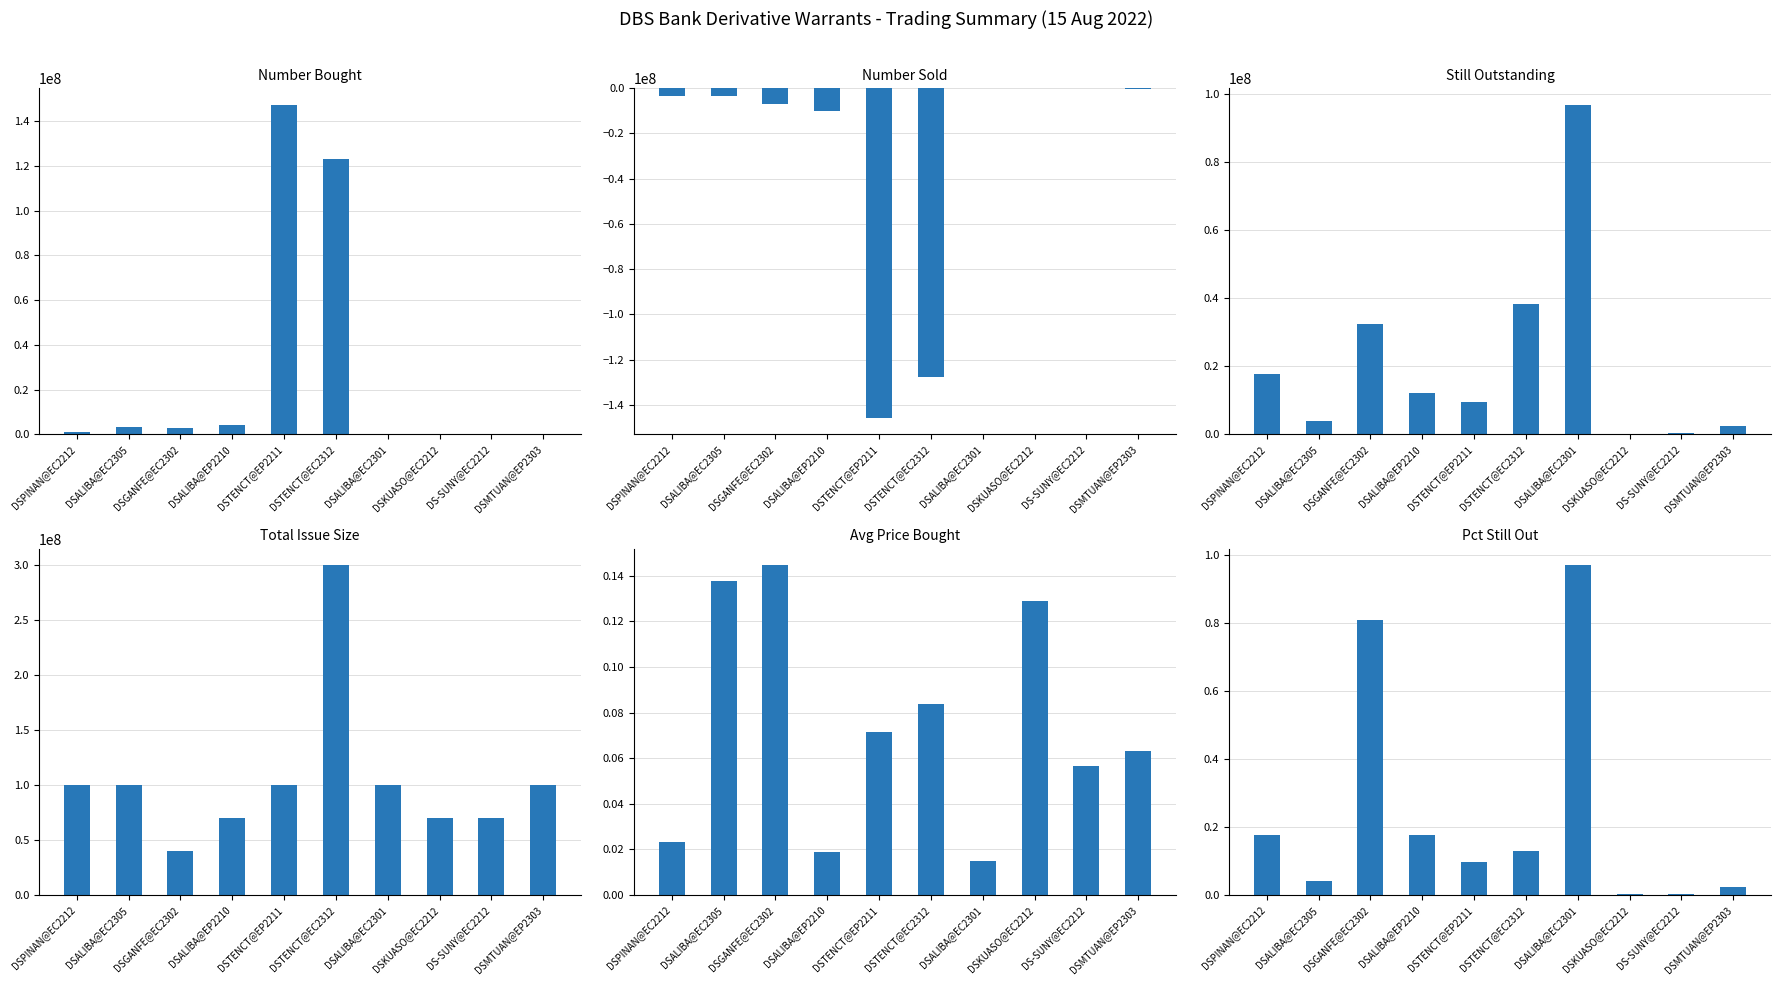

What is the sum of the Number Sold values at DSMTUAN@EP2303 and DSTENCT@EP2211?

-145960000.0